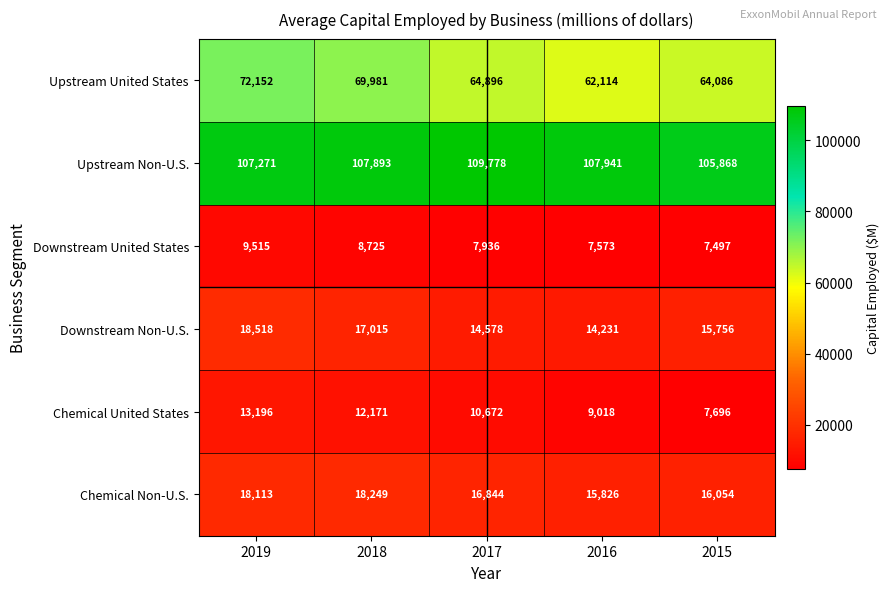

What is the difference between the maximum and second lowest values in the Chemical Non-U.S. series?

2195